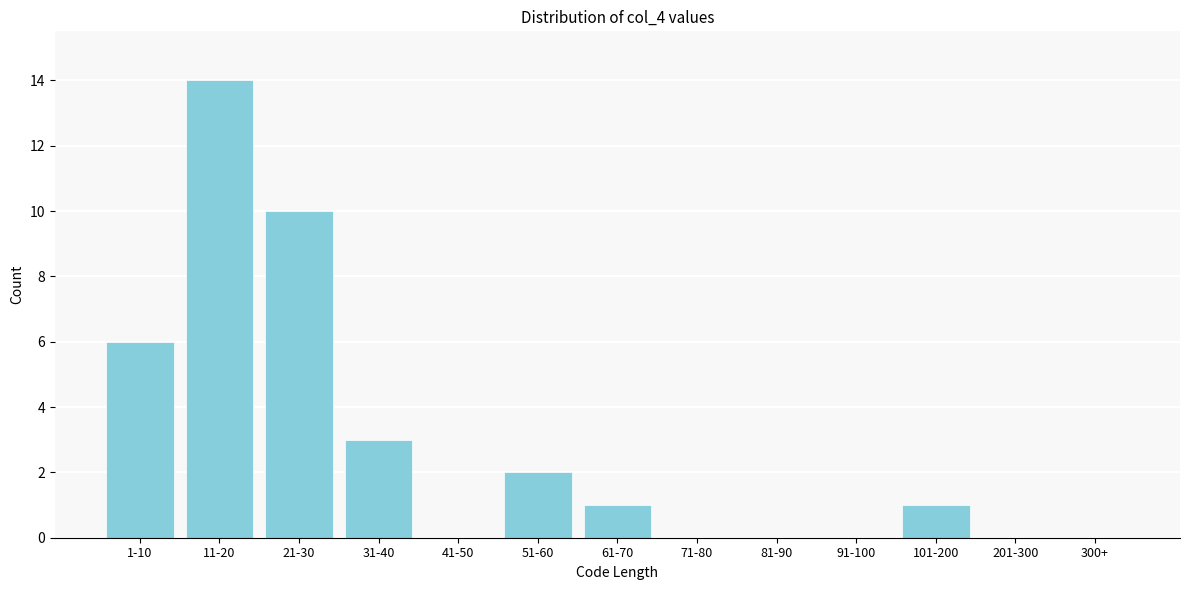

Reading left to right, list all the values displayed in this chart.

1-10=6	11-20=14	21-30=10	31-40=3	41-50=0	51-60=2	61-70=1	71-80=0	81-90=0	91-100=0	101-200=1	201-300=0	300+=0